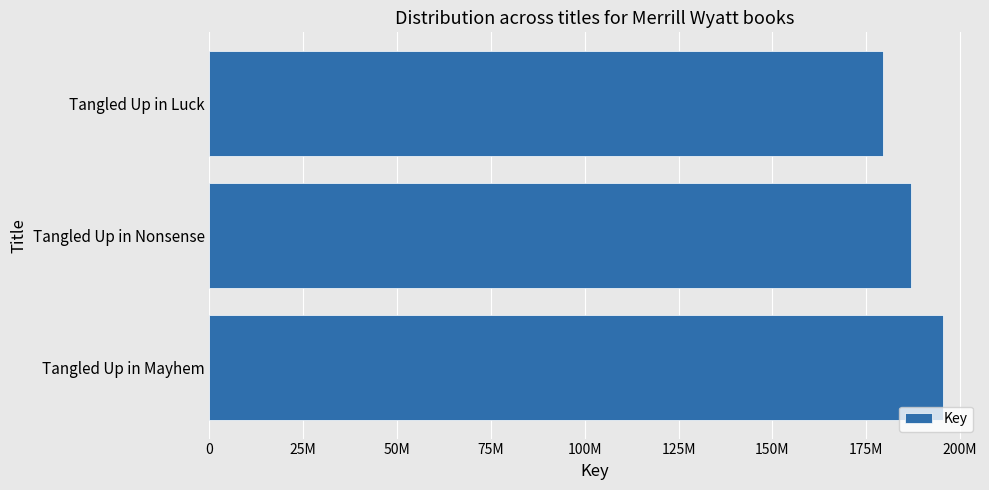

Does the chart contain any negative values?

No